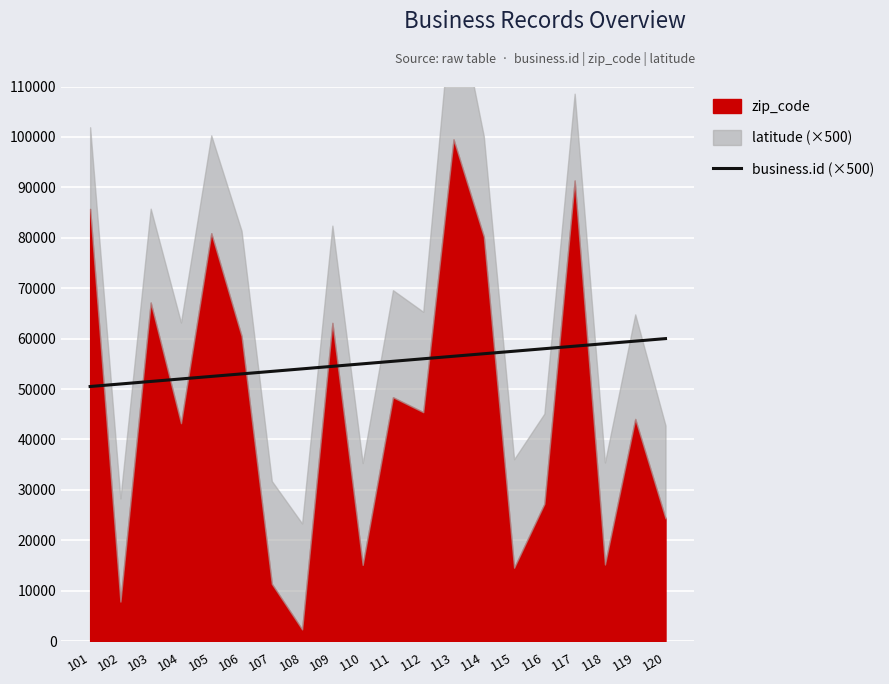

True or false: the data shows 58000 at 116.

True